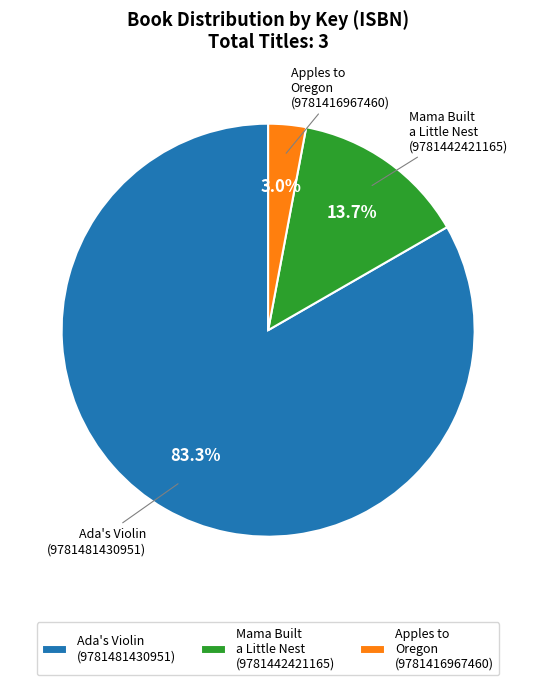

To the nearest percent, what is the combined percentage of Ada's Violin (9781481430951) and Apples to Oregon (9781416967460)?

86%